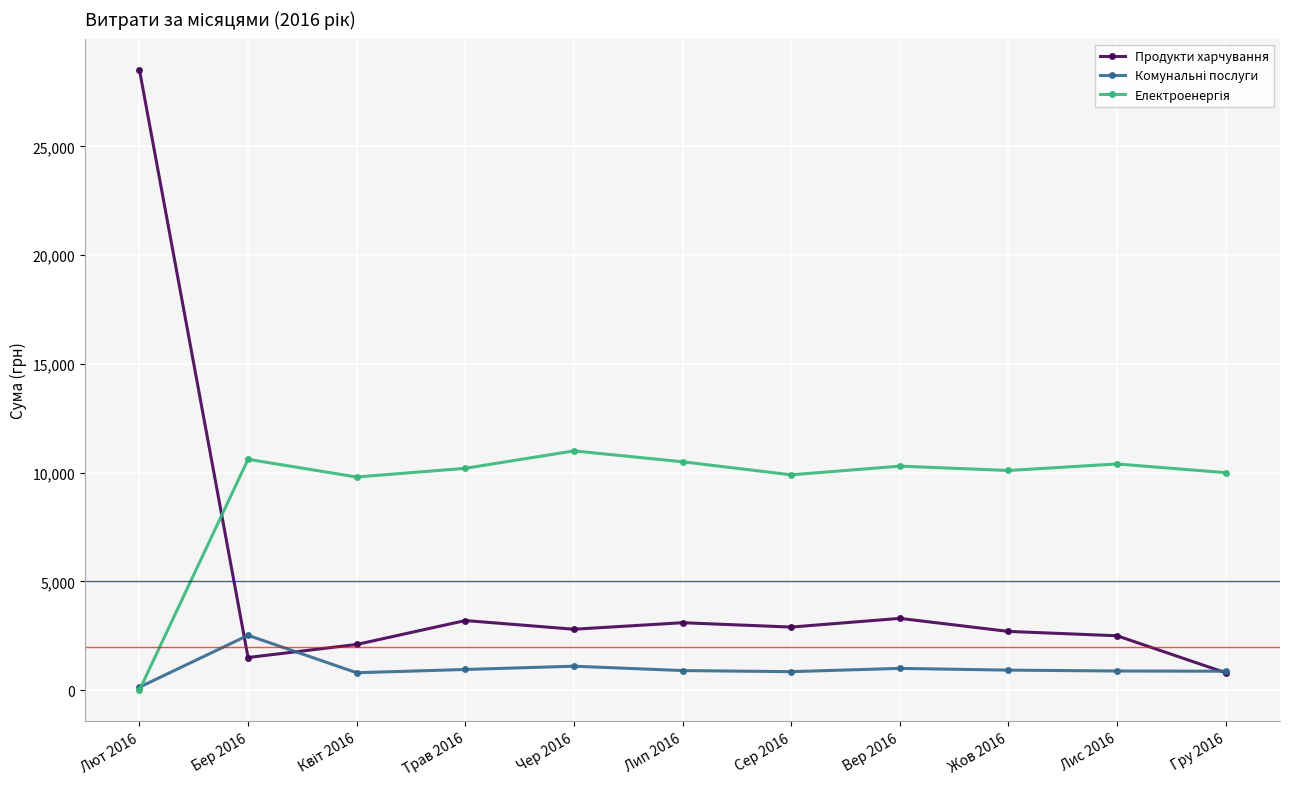

What is the total value across all series at Лис 2016?

13780.0